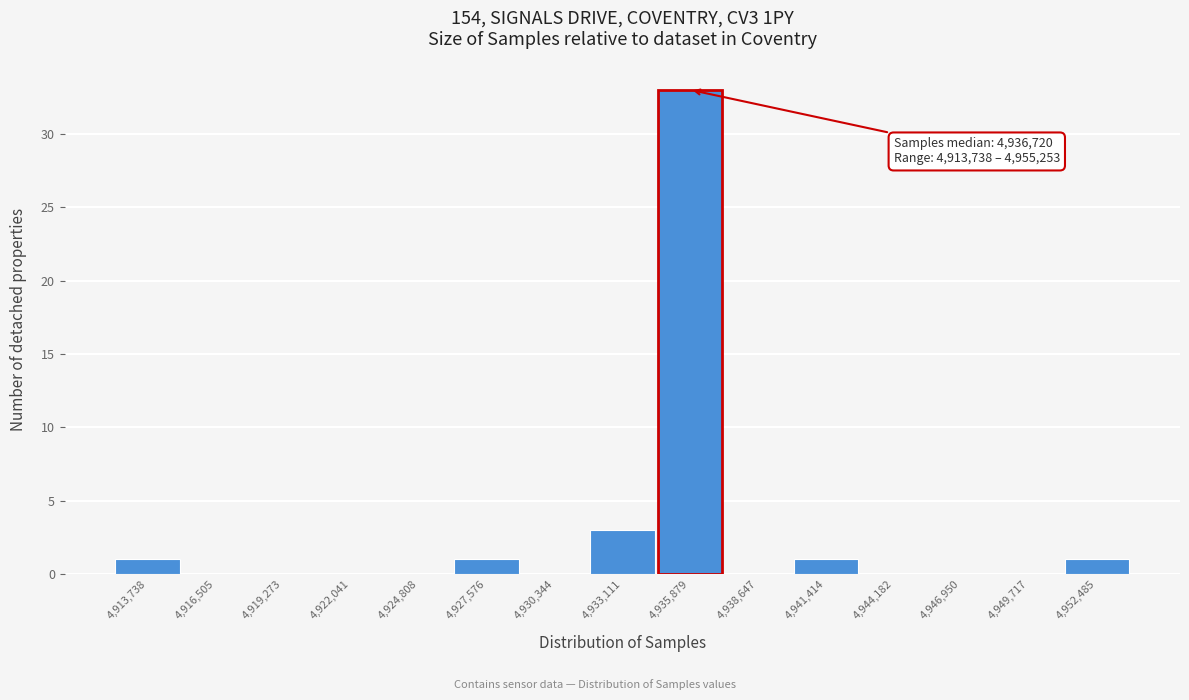

Reading right to left, transcribe all the data shown in this chart.

4,952,485=1	4,949,717=0	4,946,950=0	4,944,182=0	4,941,414=1	4,938,647=0	4,935,879=33	4,933,111=3	4,930,344=0	4,927,576=1	4,924,808=0	4,922,041=0	4,919,273=0	4,916,505=0	4,913,738=1